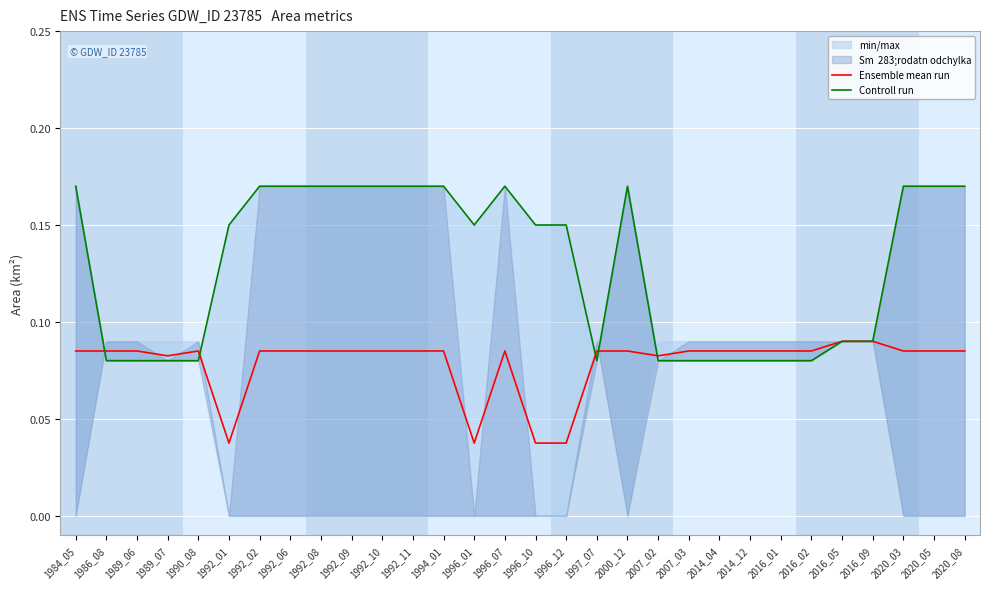

What is the total value across all series at 1996_01?

0.2